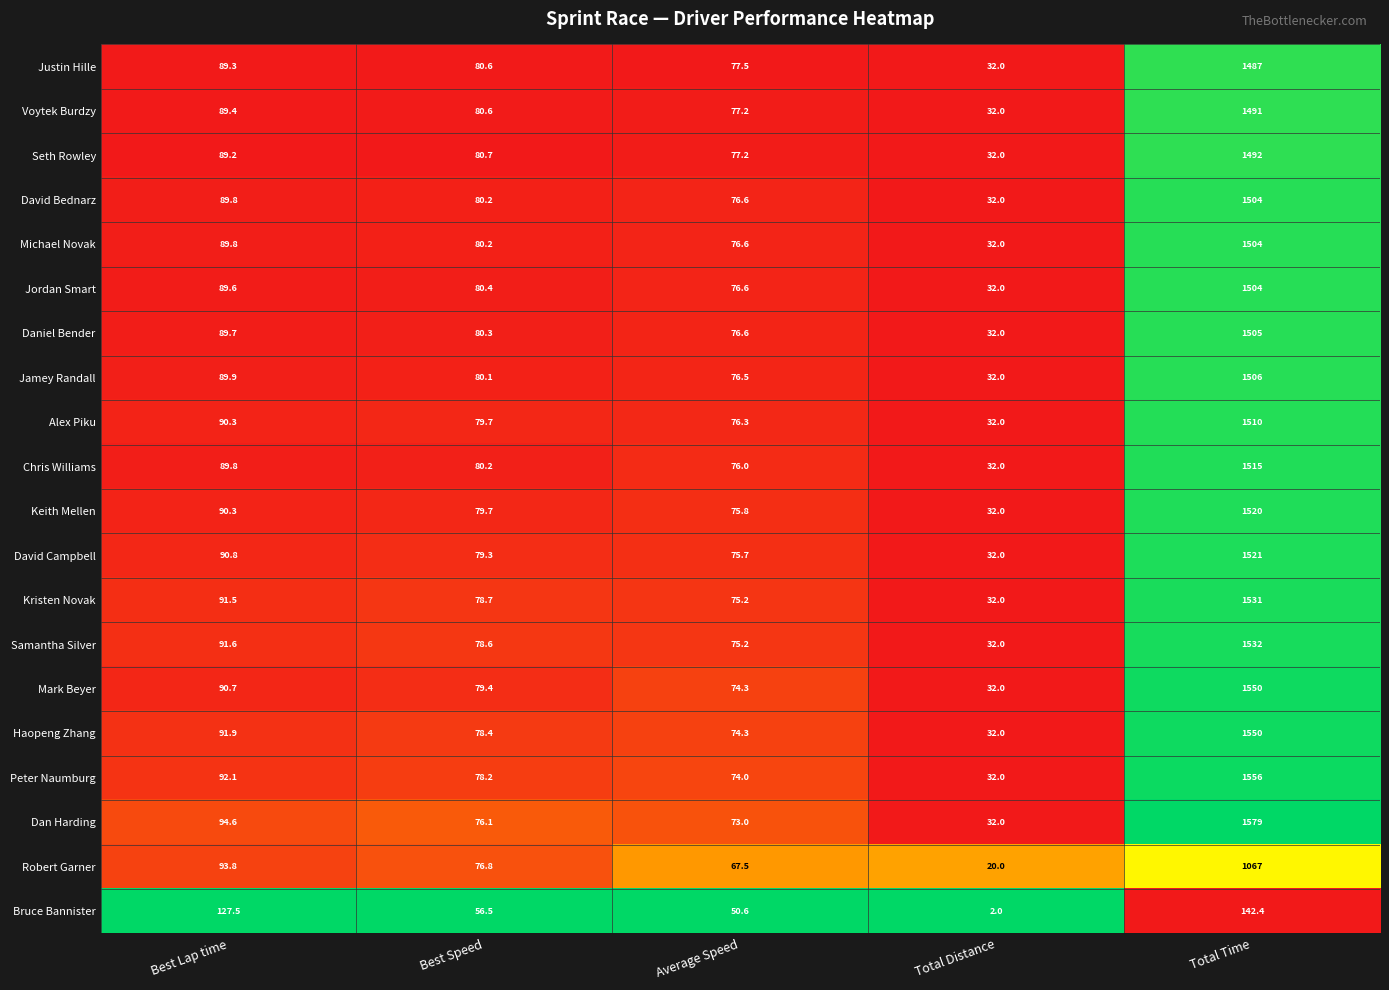

What is the maximum value for Michael Novak?

1504.0